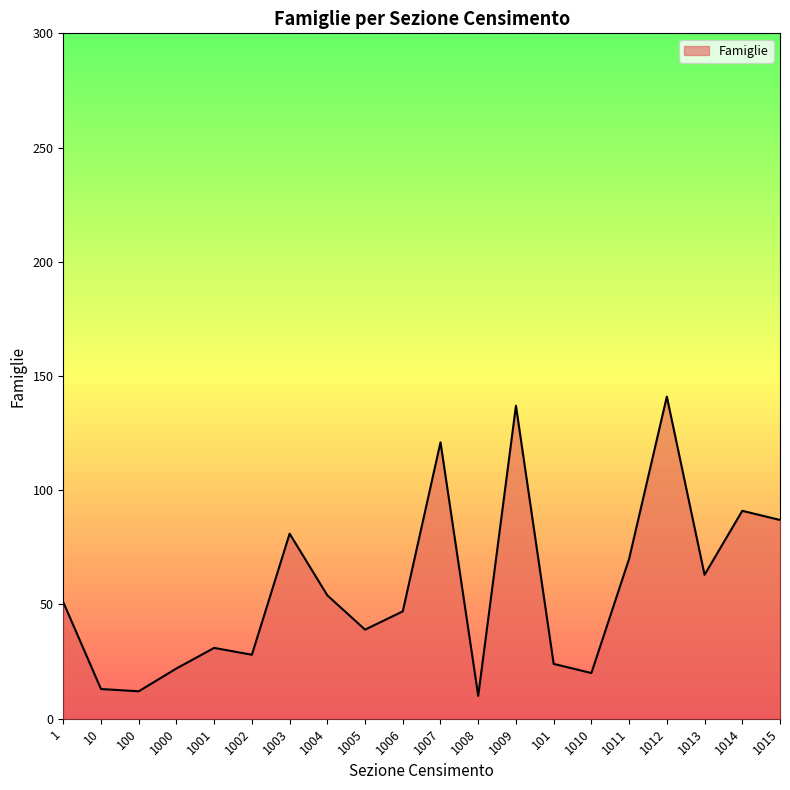

What is the sum of all values?

1142